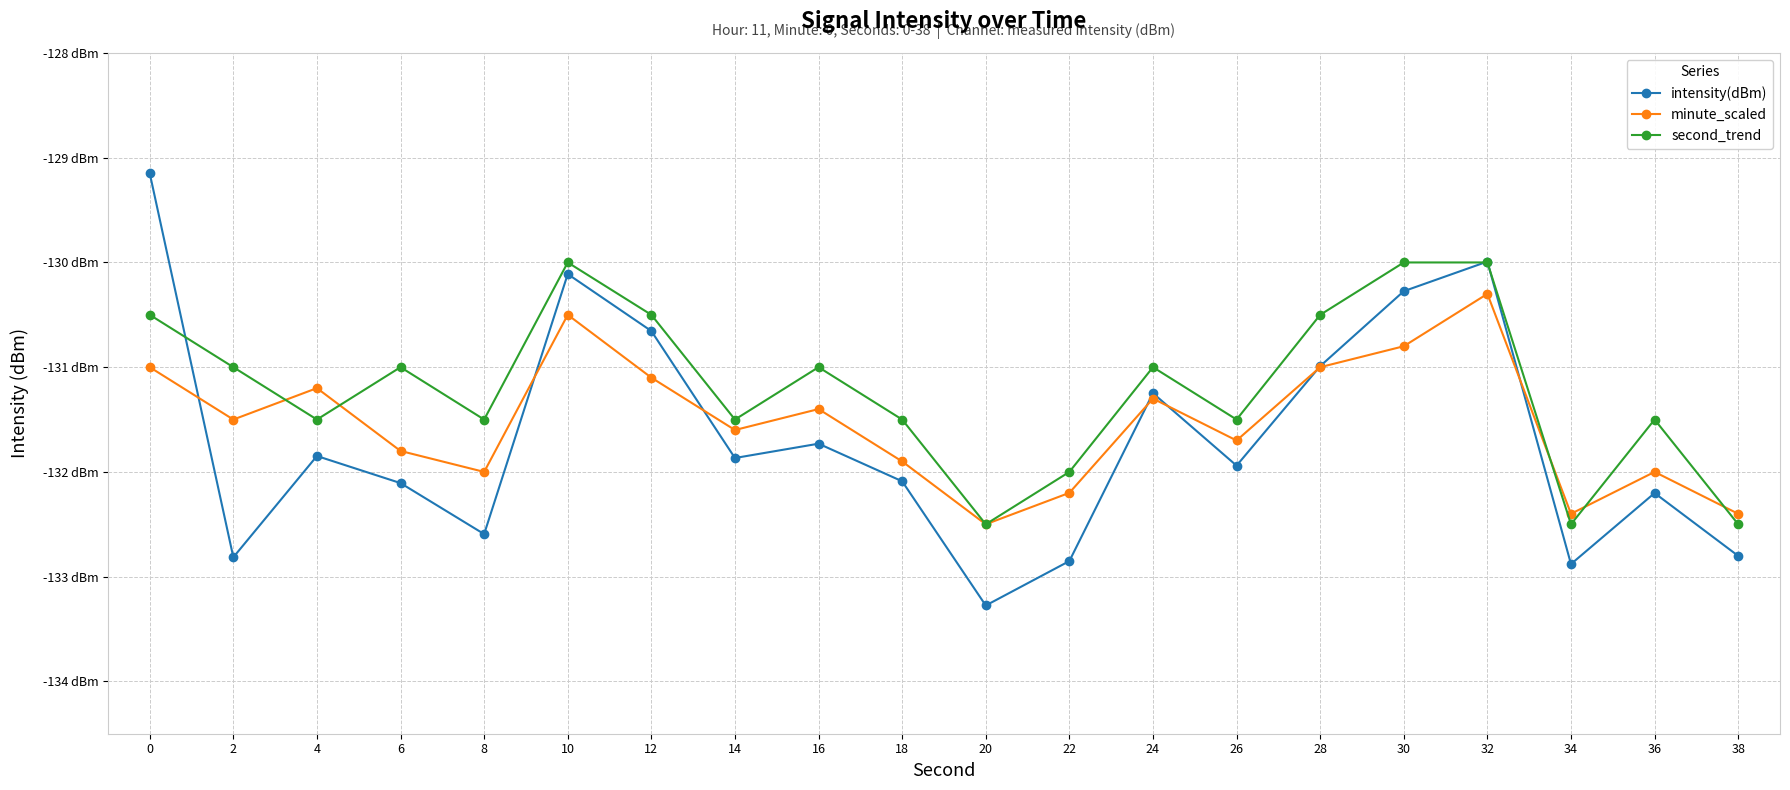

Is this an area chart (filled region under the line)?

No